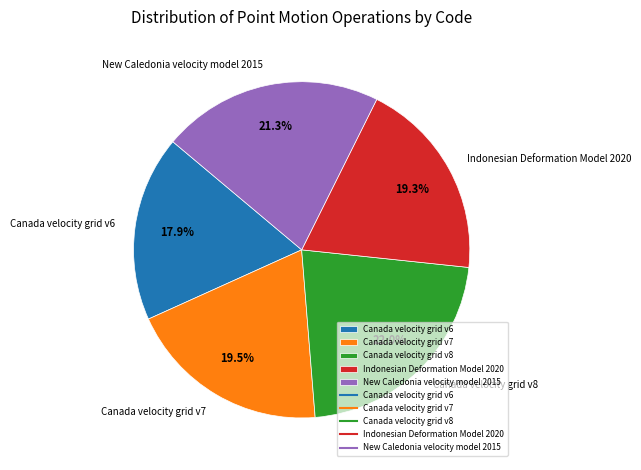

Which has a higher value, Canada velocity grid v6 or Canada velocity grid v8?

Canada velocity grid v8